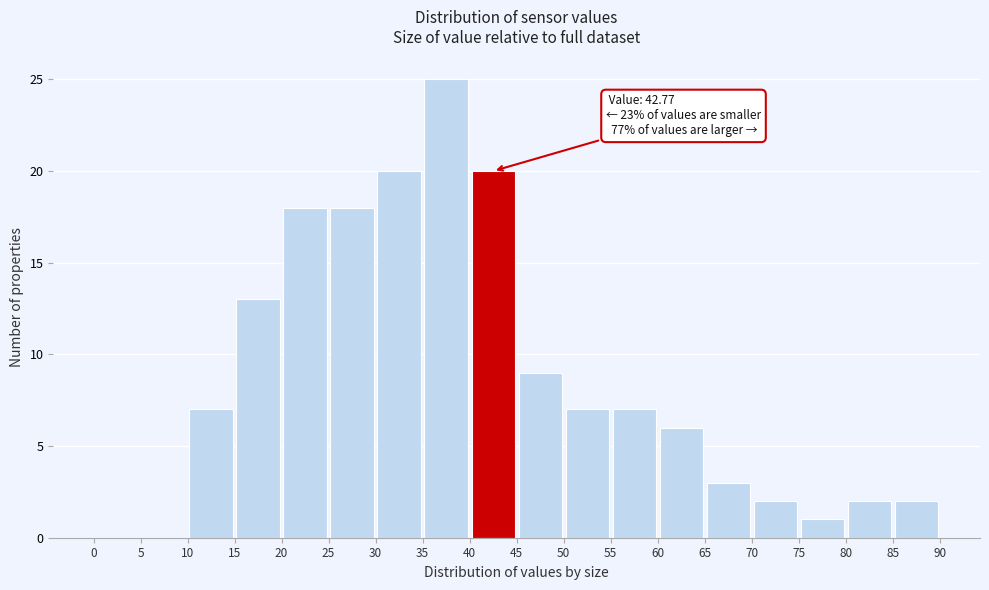

Which range on the x-axis has the tallest bar?

35 to 40